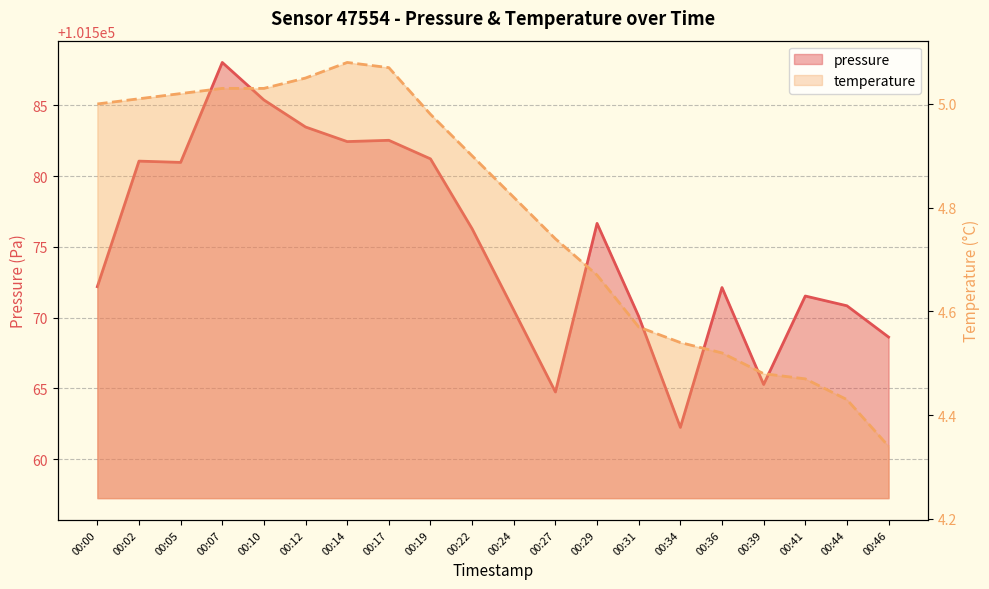

Reading left to right, extract all data points from this chart.

pressure: 101572.2	101581.1	101581.0	101588.0	101585.4	101583.5	101582.4	101582.5	101581.2	101576.3	101570.5	101564.8	101576.7	101570.1	101562.2	101572.1	101565.3	101571.5	101570.8	101568.6
temperature: 5.0	5.0	5.0	5.0	5.0	5.0	5.1	5.1	5.0	4.9	4.8	4.7	4.7	4.6	4.5	4.5	4.5	4.5	4.4	4.3